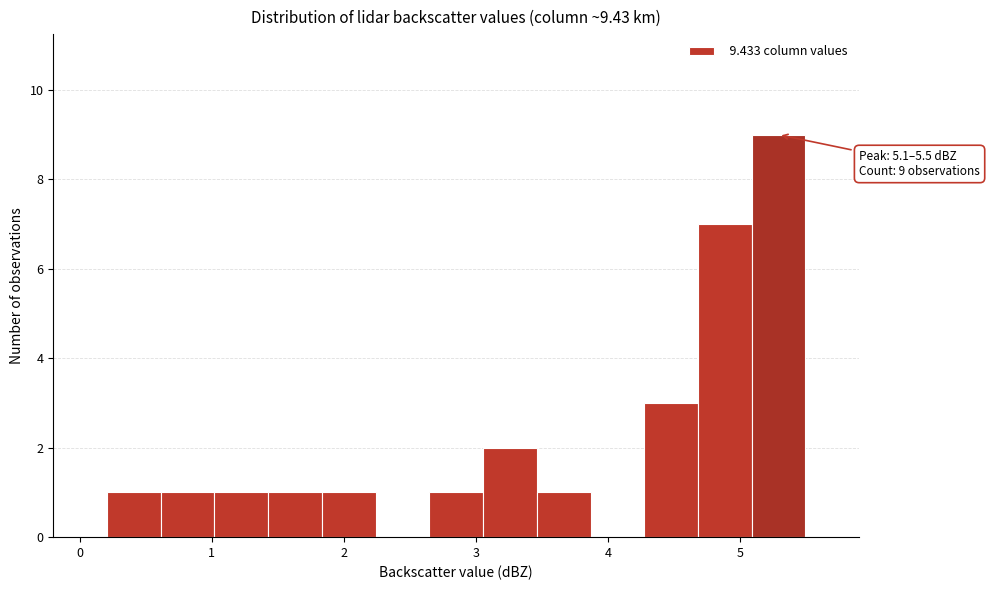

Over which range of the x-axis is the bar tallest?

5.1 to 5.5